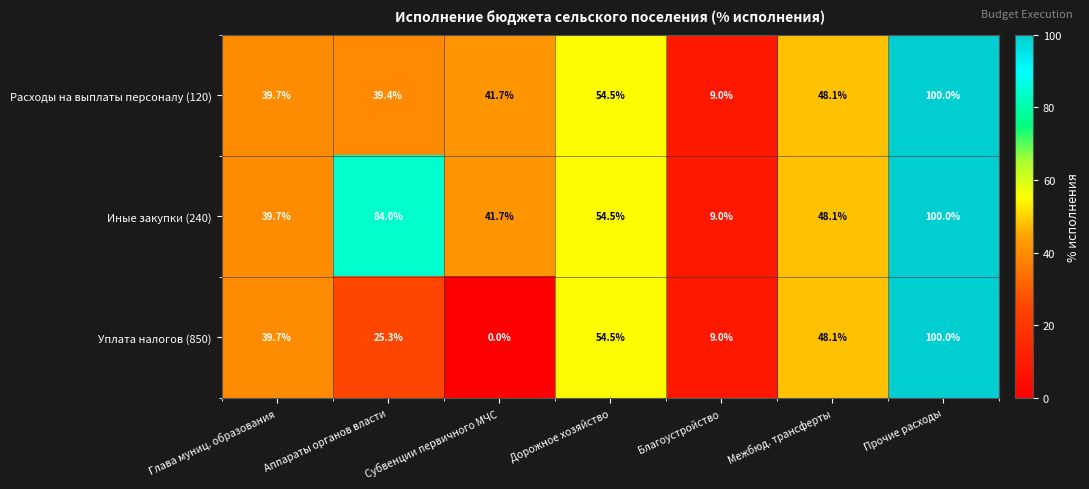

Count the number of categories in the chart.

7